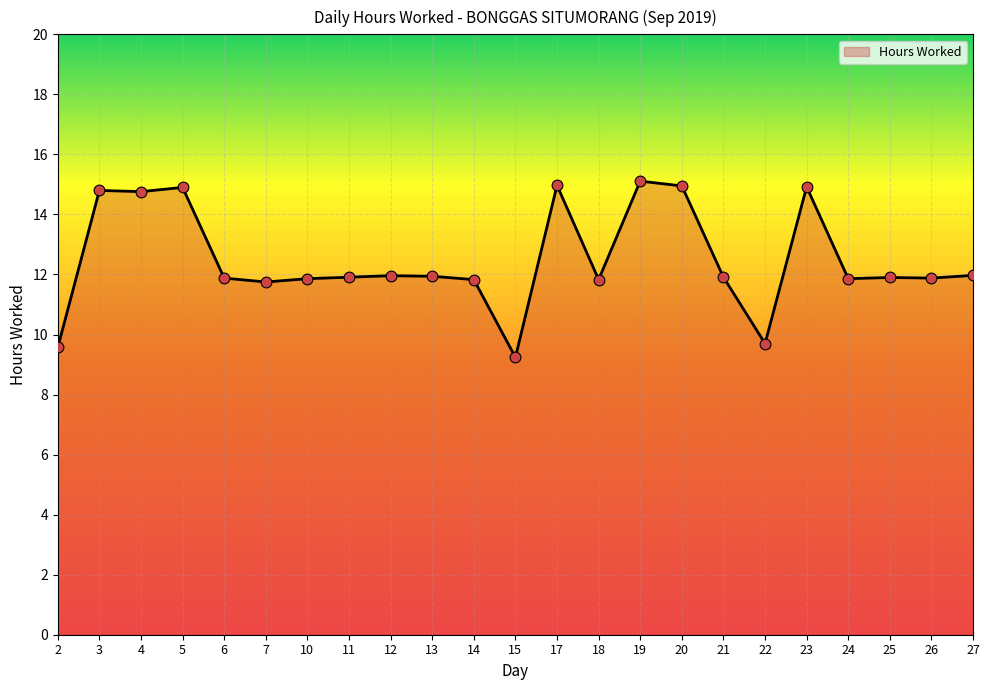

Approximately how many times larger is the value at 26 compared to 7?

1.0